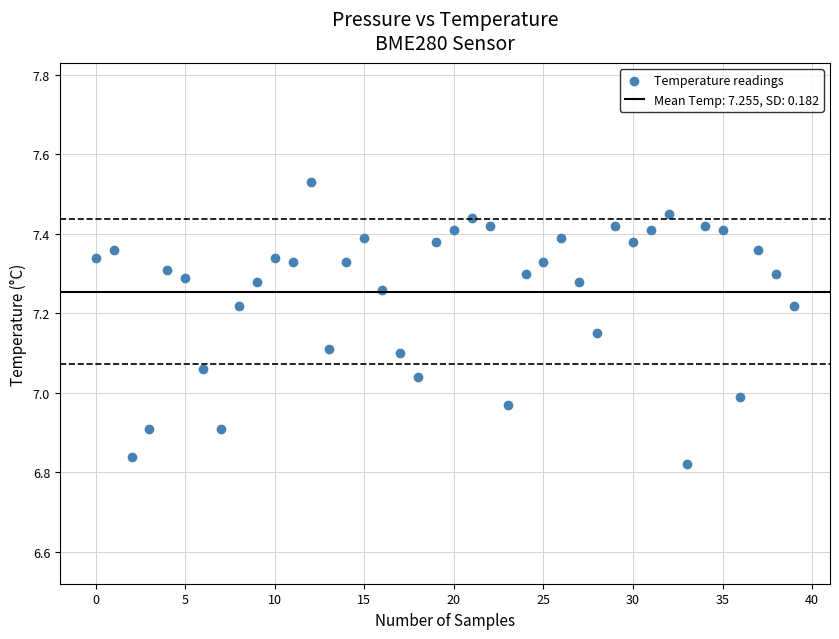

What is the range of Y values (max minus min)?

0.7